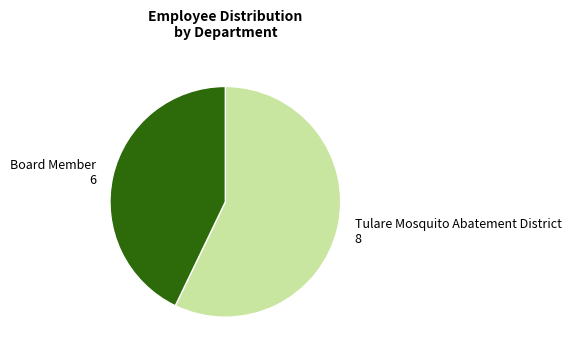

Is there any slice that represents more than half of the pie?

Yes